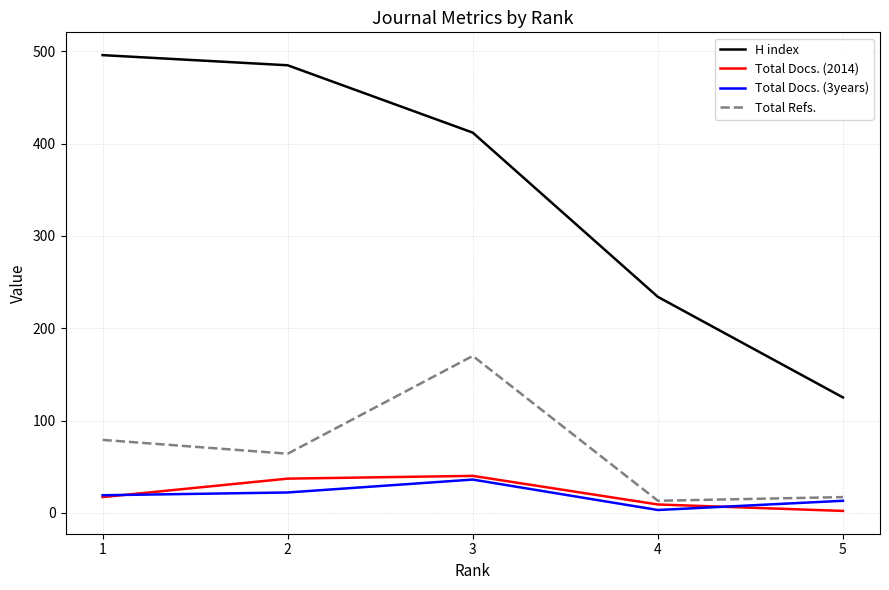

What is the highest value of the H index series?

496